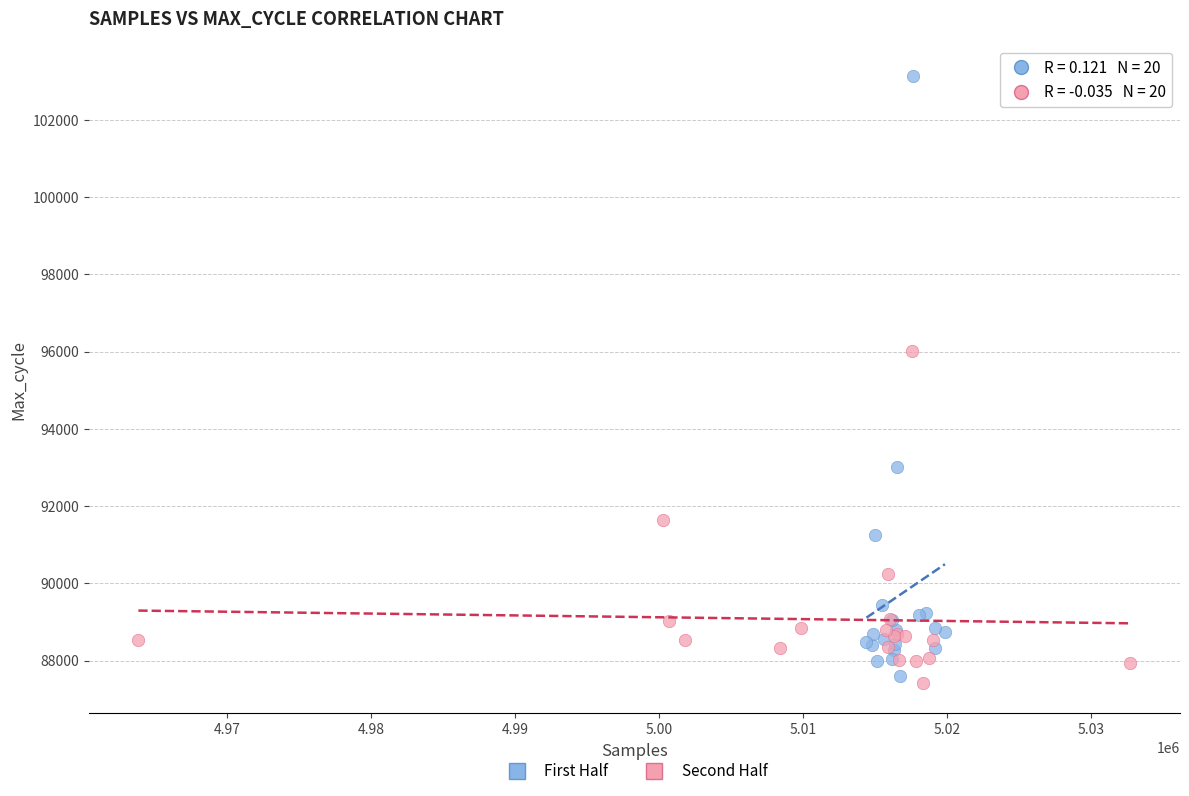

Which series has the widest spread of Y values?

First Half